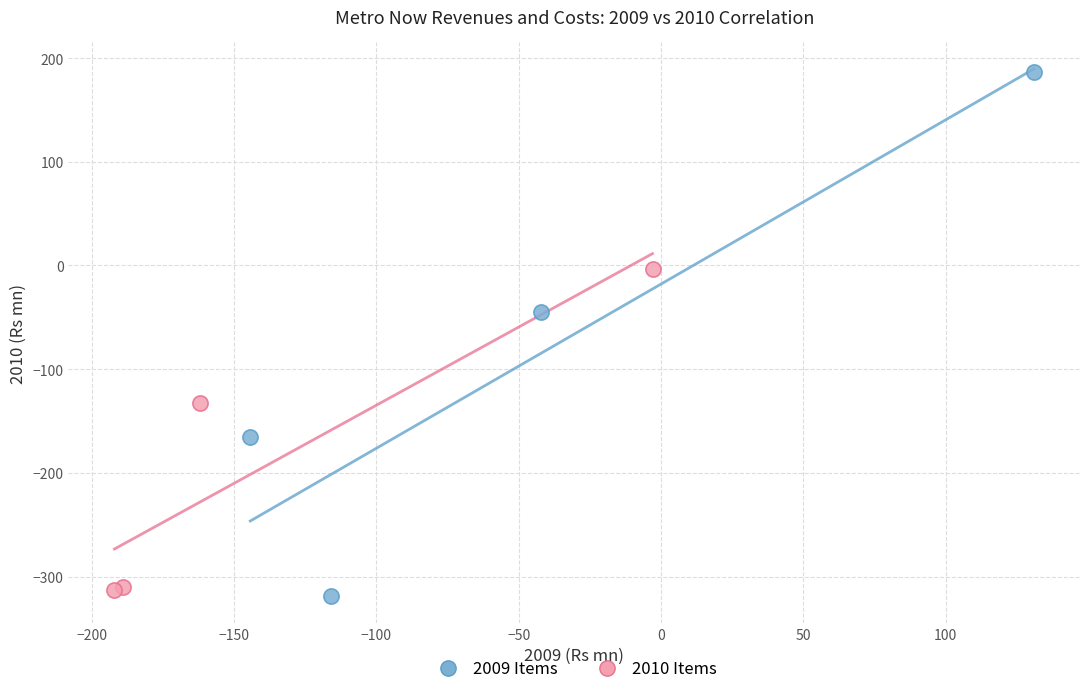

Which series has the widest spread of Y values?

2009 Items